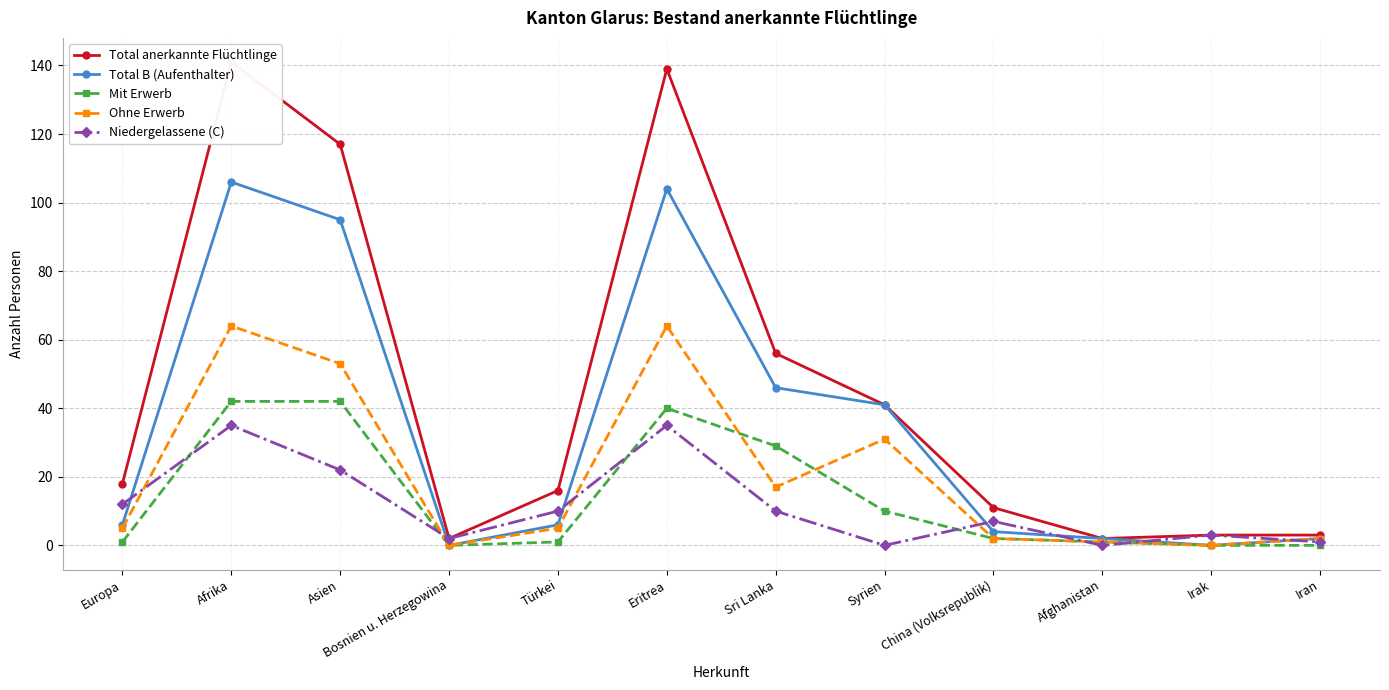

What are all the series names shown in the legend?

Total anerkannte Flüchtlinge, Total B (Aufenthalter), Mit Erwerb, Ohne Erwerb, Niedergelassene (C)